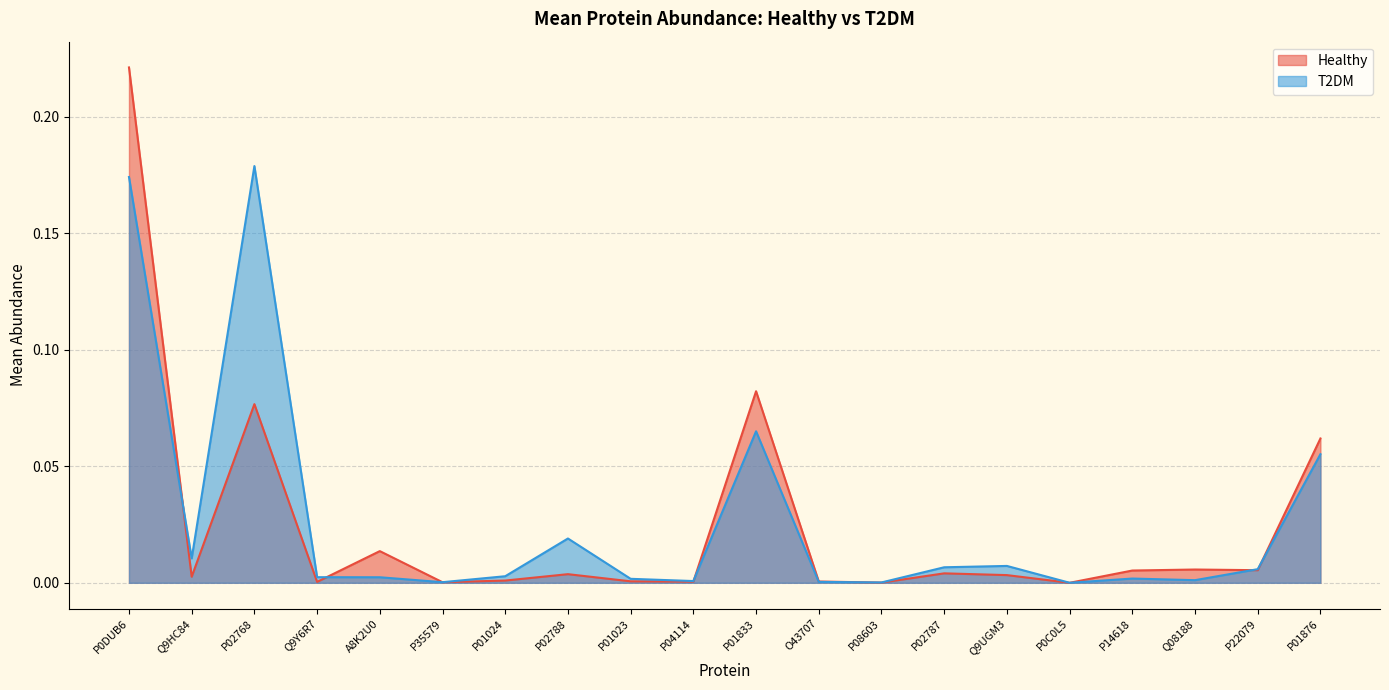

Does the chart display data point markers on the line(s)?

No